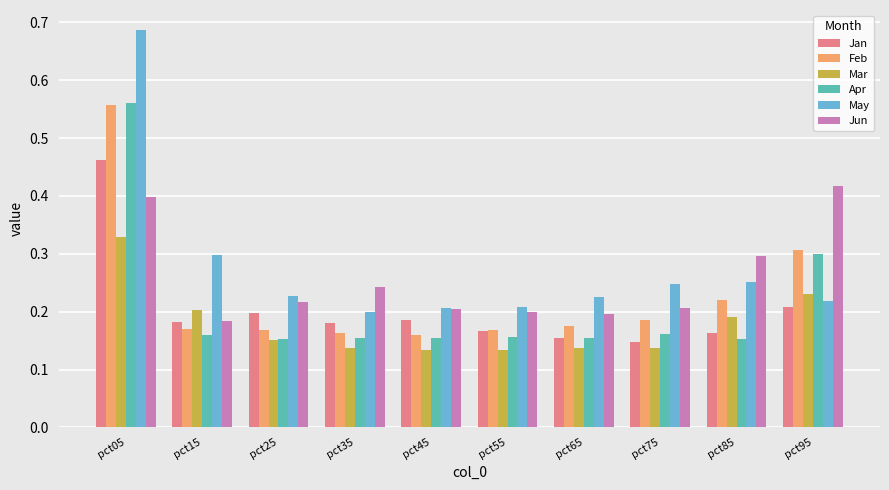

At which label does Feb reach its peak?

pct05